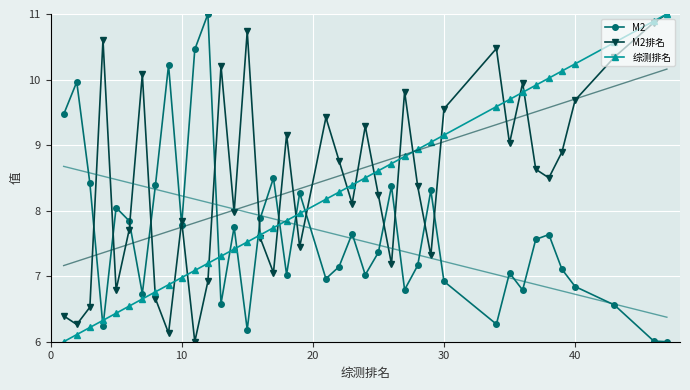

What is the lowest value of the M2 series?

6.0